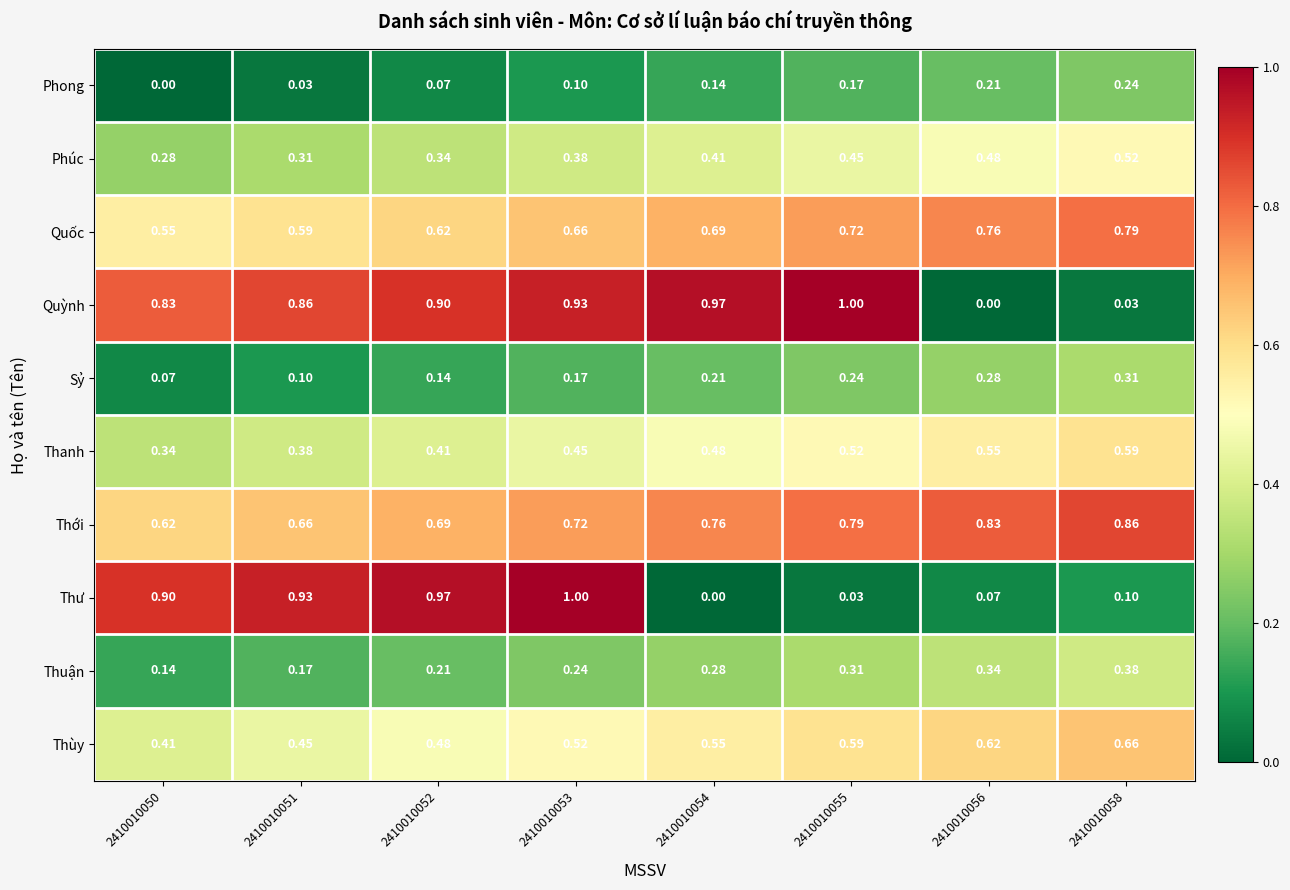

Rank the series at 2410010050 from lowest to highest value.

Phong, Sỷ, Thuận, Phúc, Thanh, Thùy, Quốc, Thới, Quỳnh, Thư